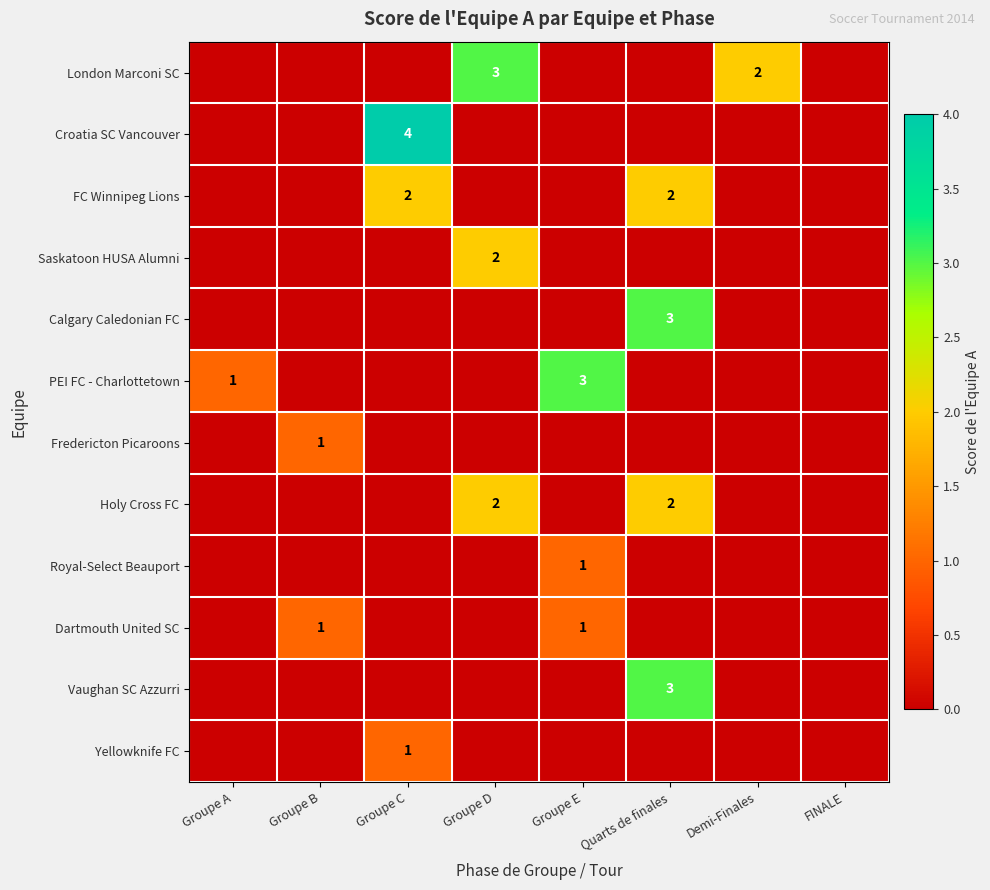

Is it true that London Marconi SC equals 2 at Groupe D?

False